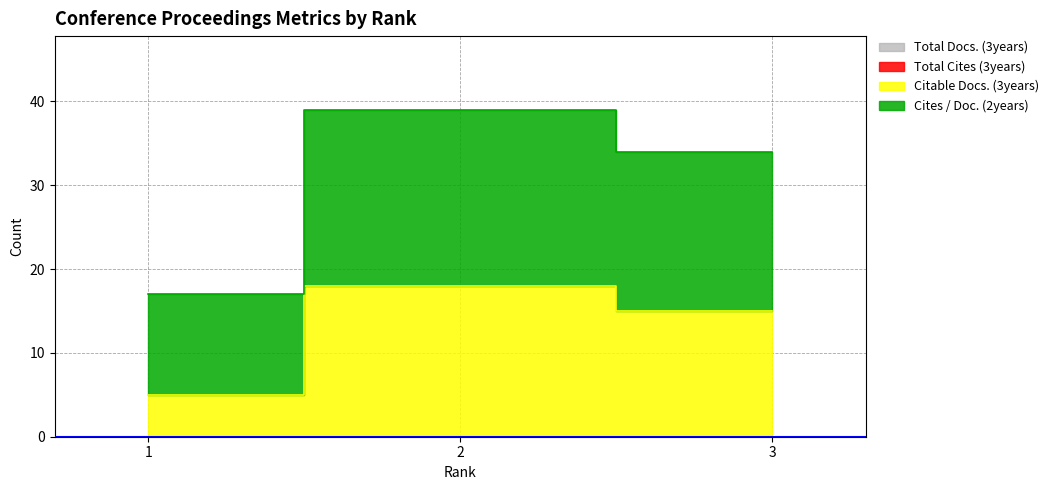

What is the difference between the maximum and second lowest values in the Citable Docs. (3years) series?

3